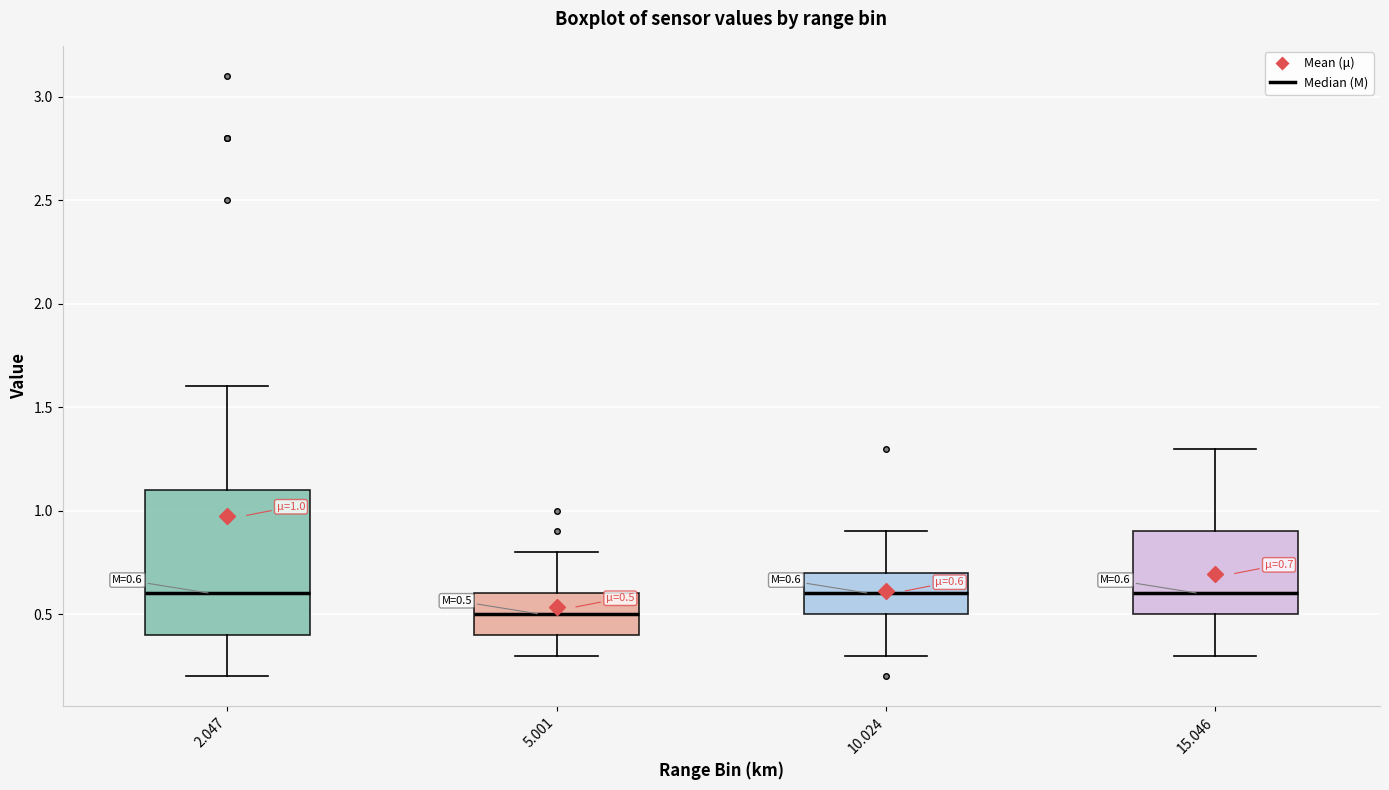

Comparing the boxes themselves (not the whiskers), which one is the tallest?

2.047